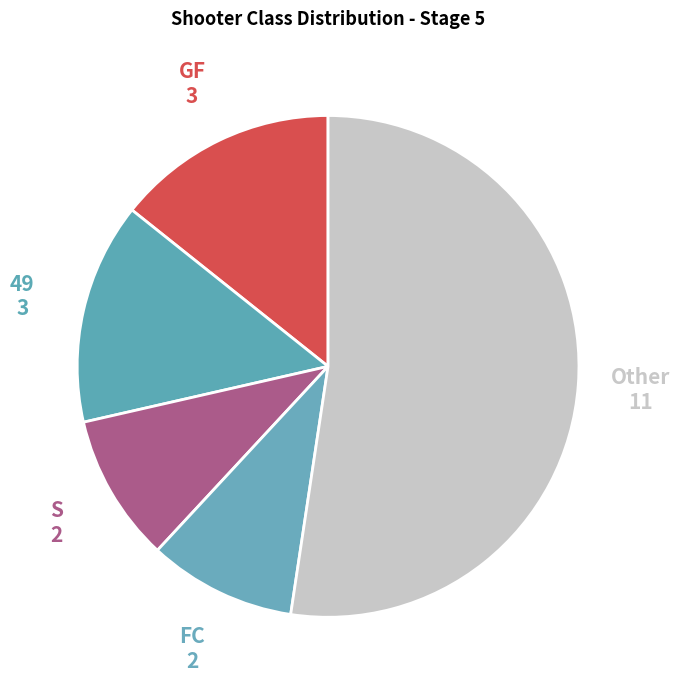

How many segments does this pie chart have?

5